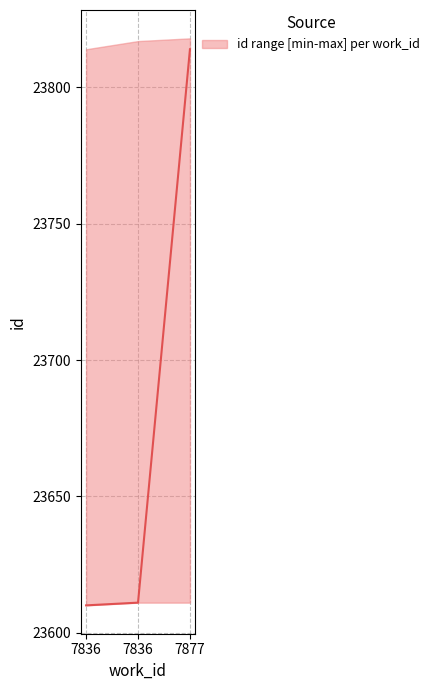

Rank the series at 7836 from highest to lowest value.

upper, median, lower